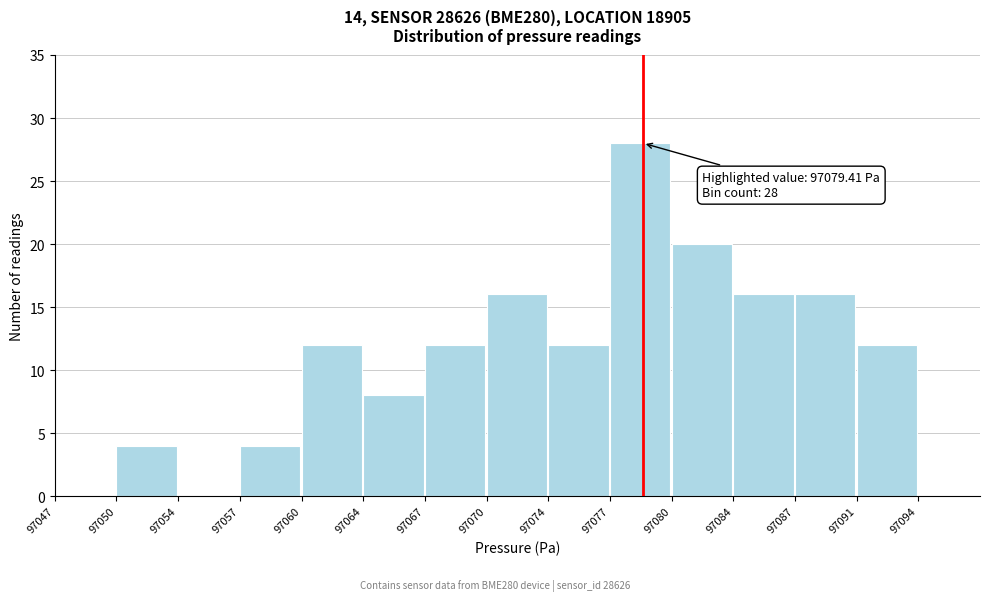

Reading left to right, extract all data points from this chart.

97047=0	97050=4	97054=0	97057=4	97060=12	97064=8	97067=12	97070=16	97074=12	97077=28	97080=20	97084=16	97087=16	97091=12	97094=0